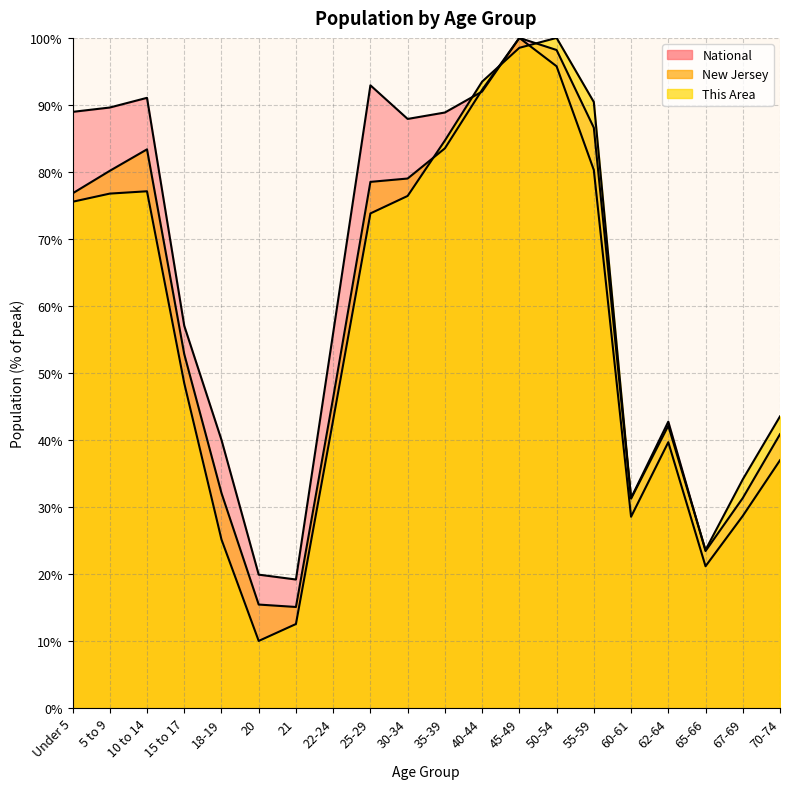

How many times do National and This Area cross each other?

5